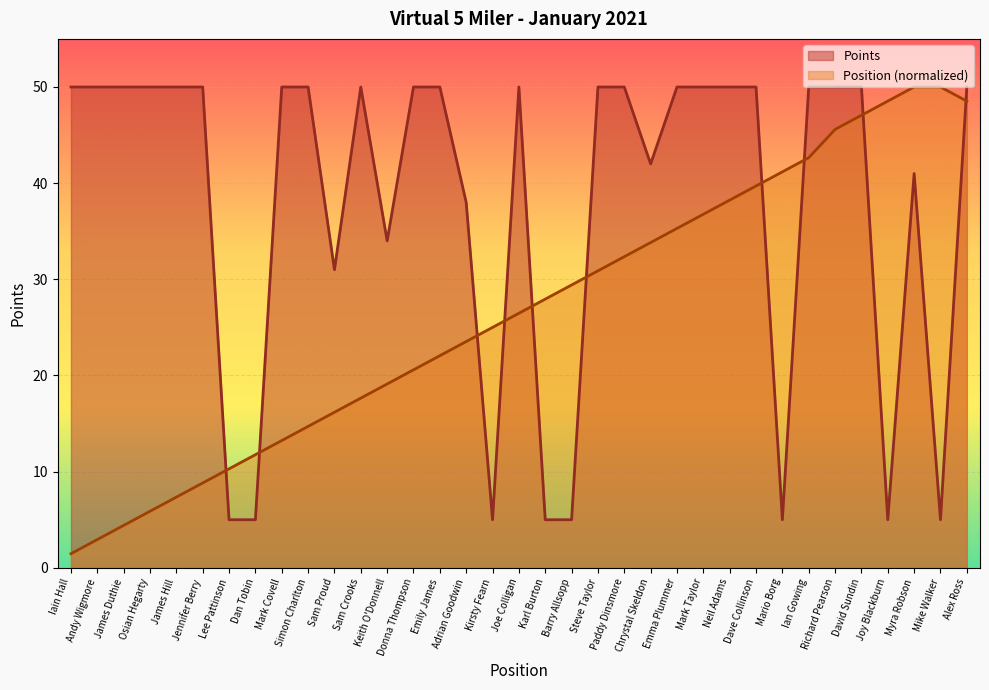

True or false: Points has more than 2 points higher than both neighbors.

True